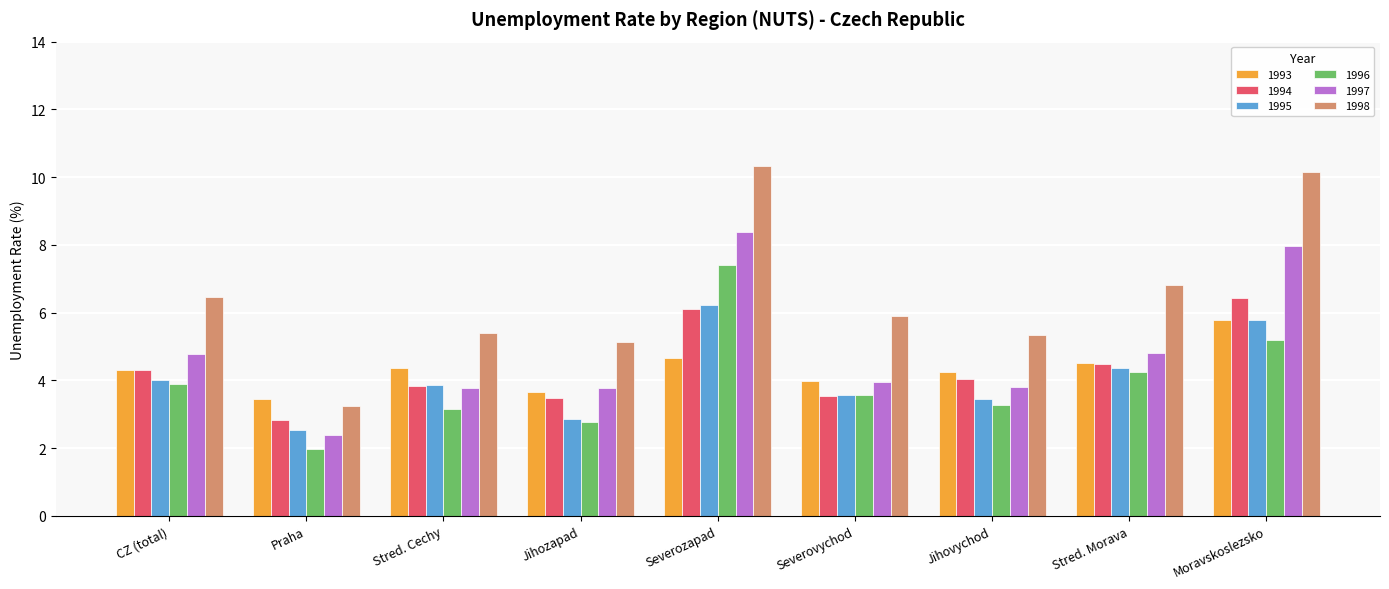

Are the bars horizontal?

No